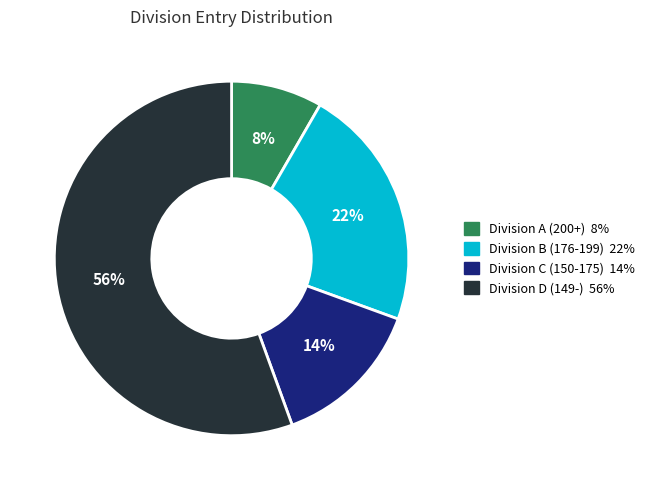

To the nearest percent, what is the average slice percentage?

25%